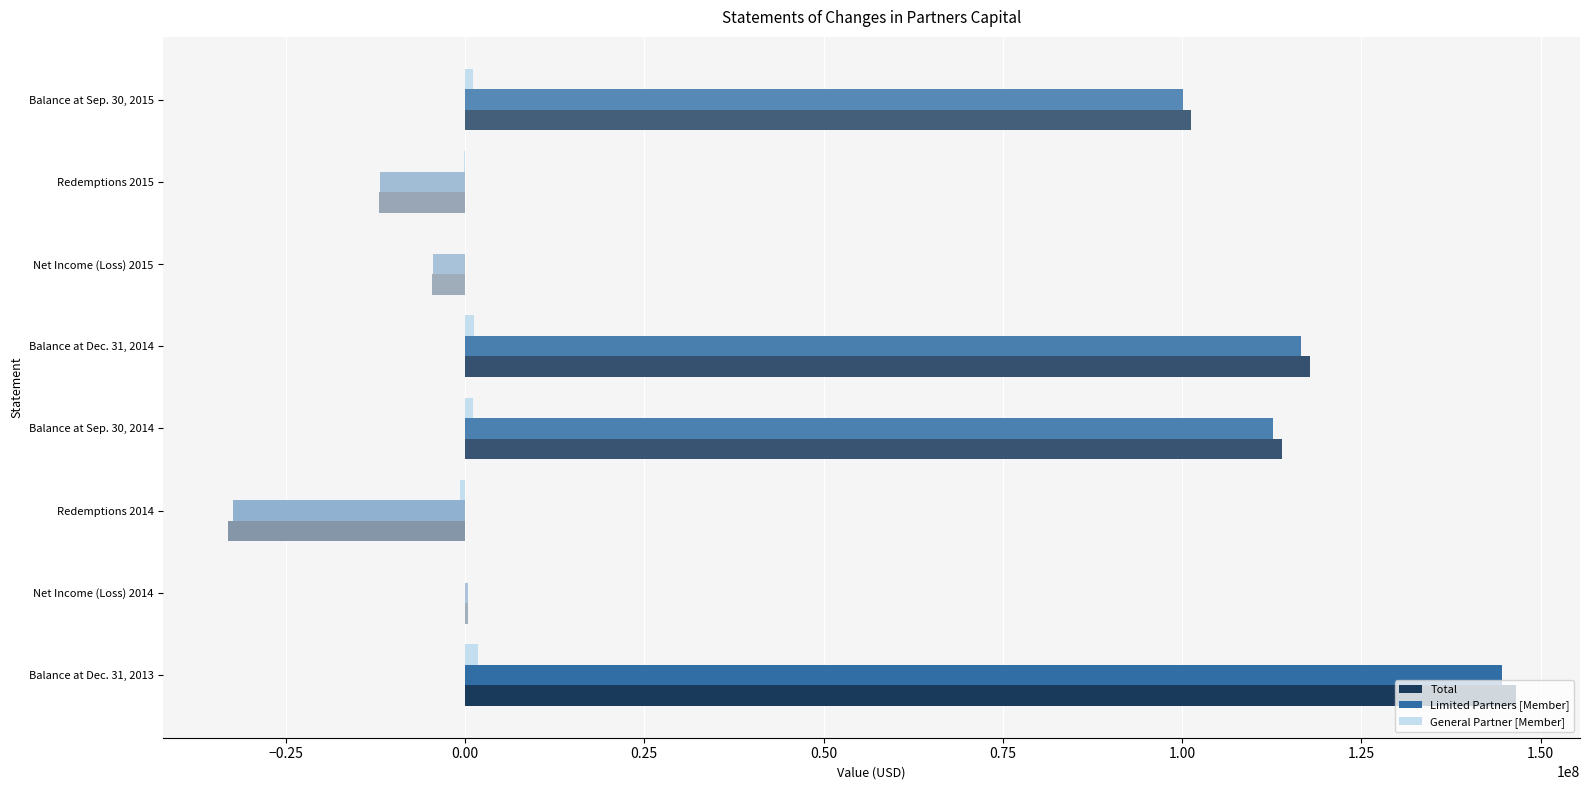

What is the sum of all Limited Partners [Member] values?

425777560